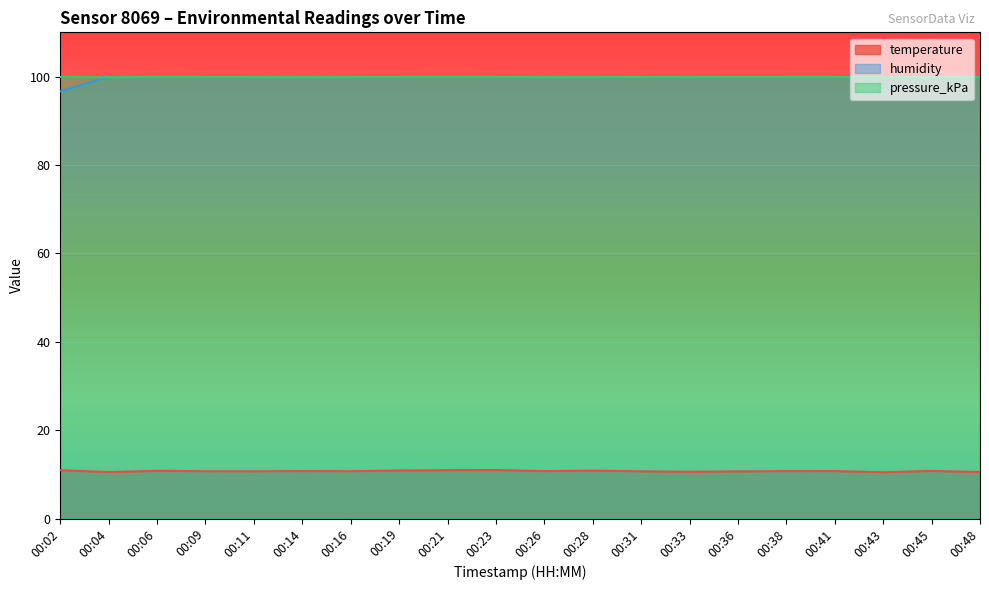

True or false: humidity and temperature intersect in this chart.

False